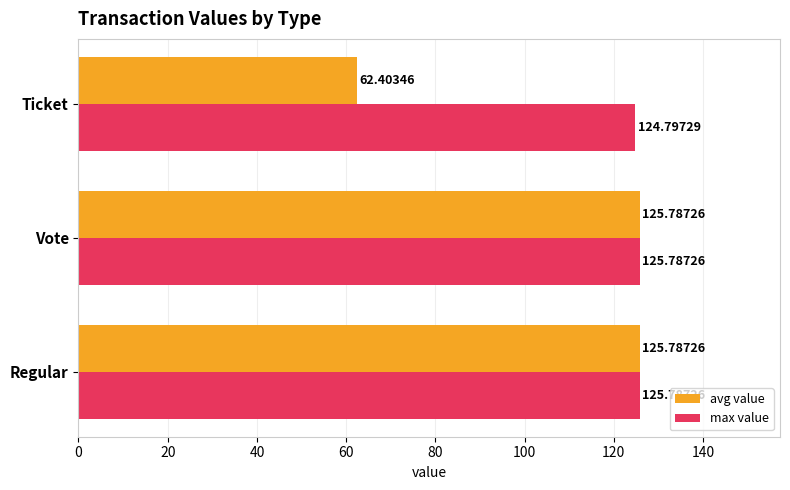

Which series has the widest spread of values?

avg value